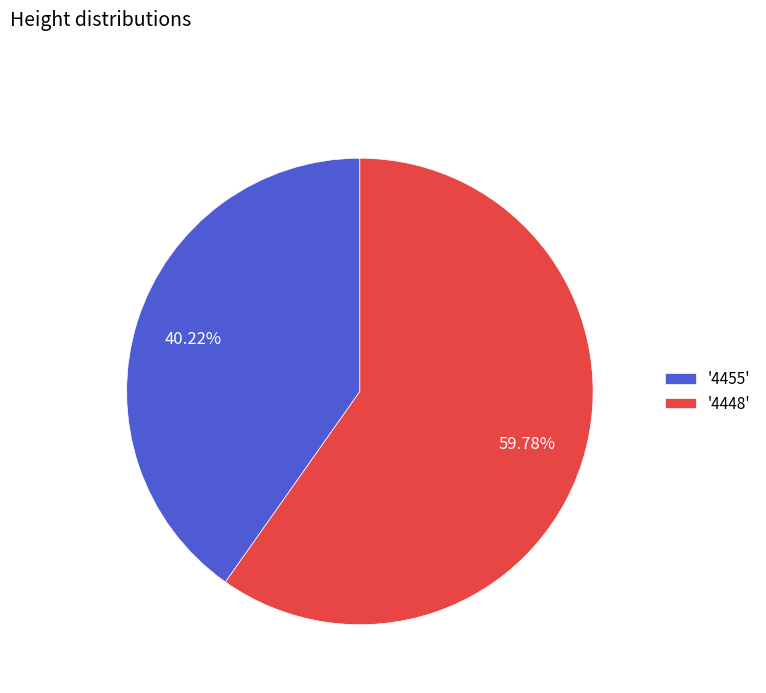

How many segments does this pie chart have?

2